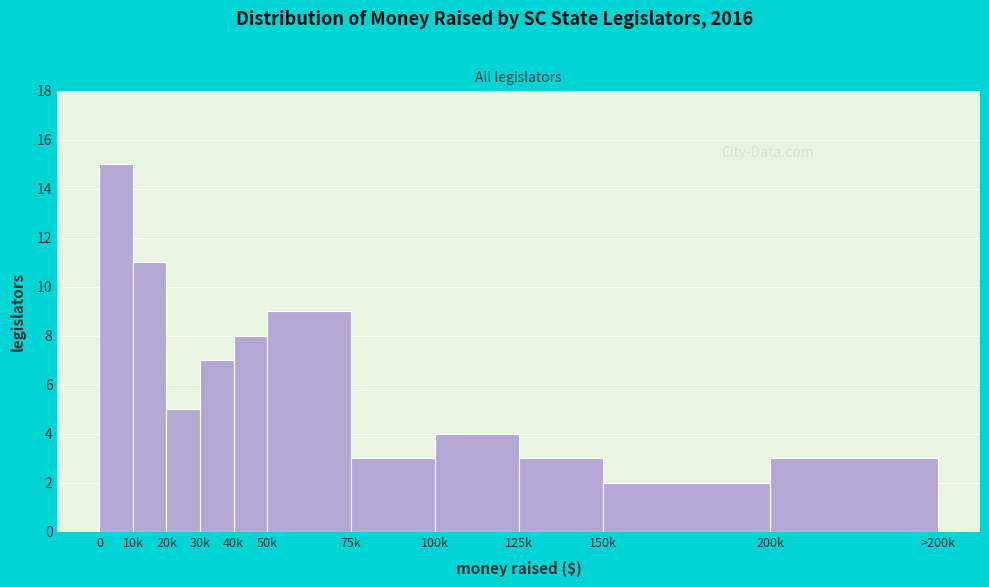

Reading right to left, list all the values displayed in this chart.

200k=3	150k=2	125k=3	100k=4	75k=3	50k=9	40k=8	30k=7	20k=5	10k=11	0=15